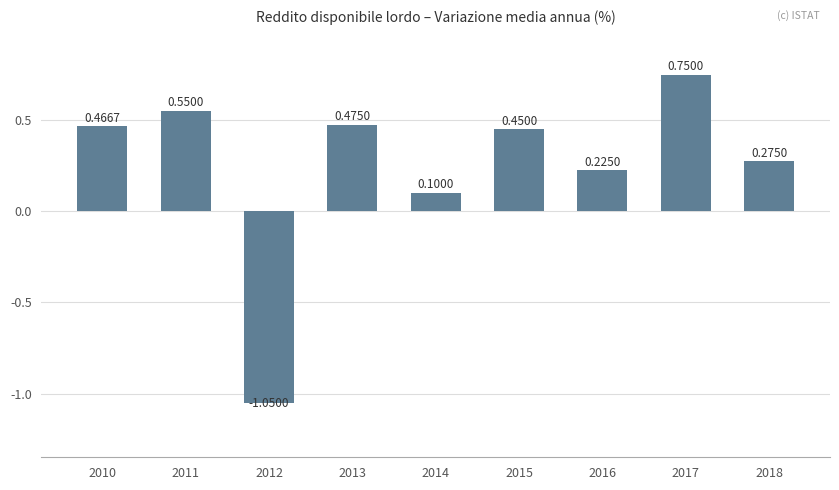

Are the bars grouped side by side (vs. stacked)?

No